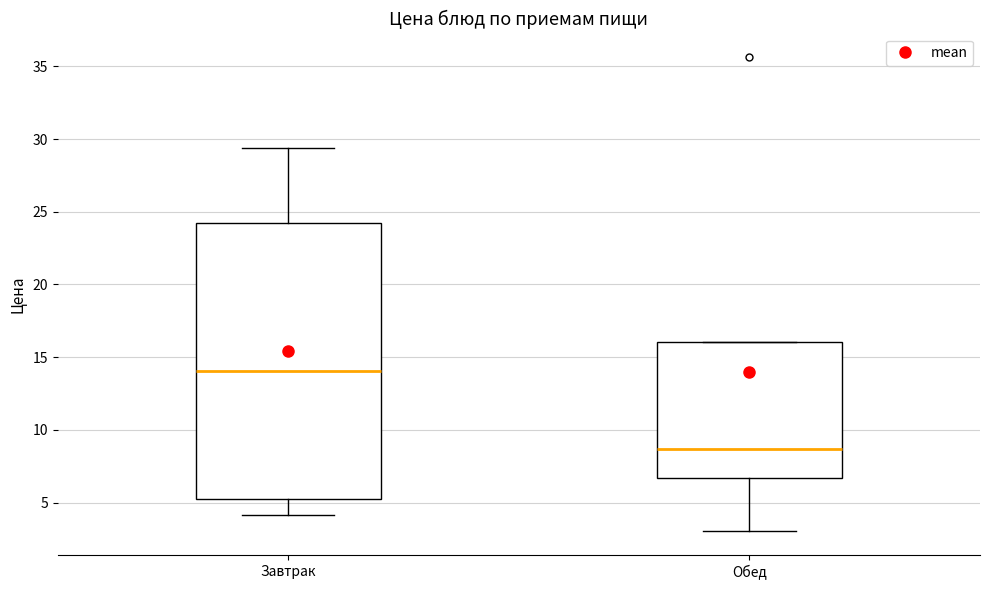

Reading left to right, read every box against the y-axis: the position of its median line, the range the box covers, and the ends of its whiskers. The values are not printed on the chart, so give them approximately, as read against the axis.

Завтрак: median 14.0, box 5.0 to 24.0, whiskers 4.0 to 29.5
Обед: median 8.5, box 6.5 to 16.0, whiskers 3.0 to 16.0